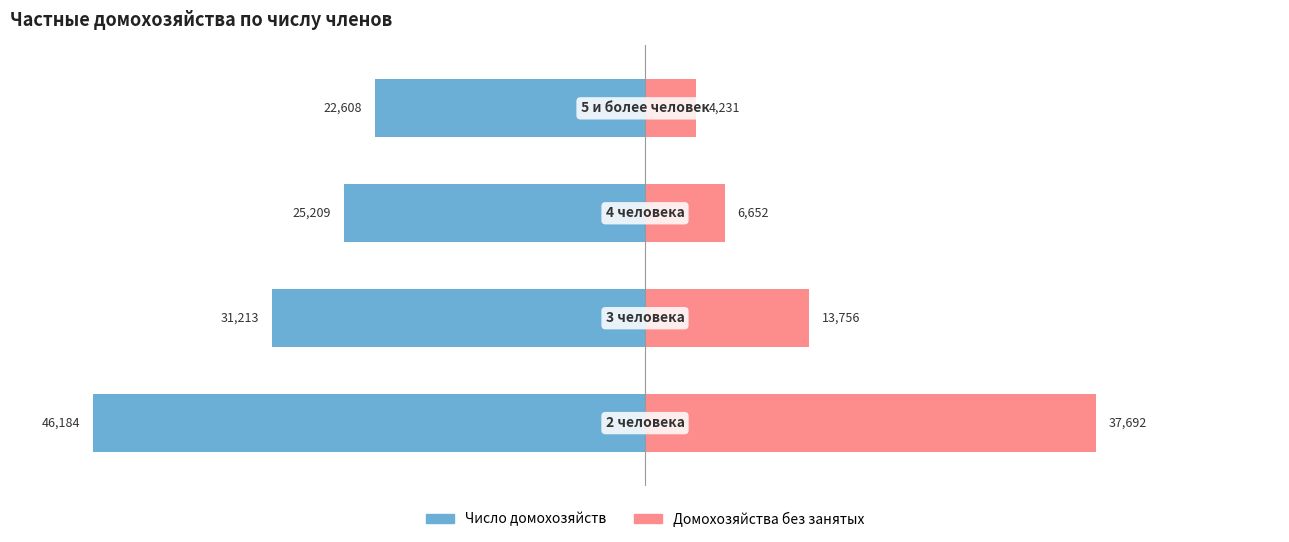

What is the difference between the maximum and minimum values in the Число домохозяйств series?

23576